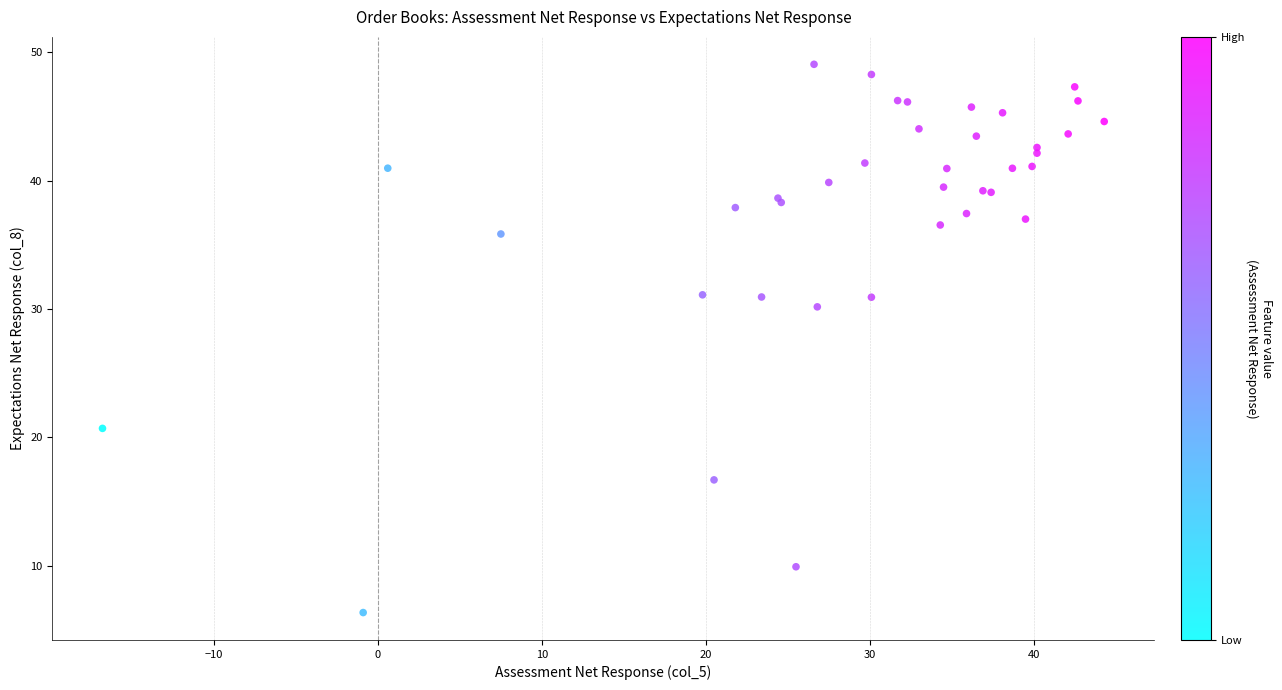

What Y value in the scatter plot is closest to 27?

30.2